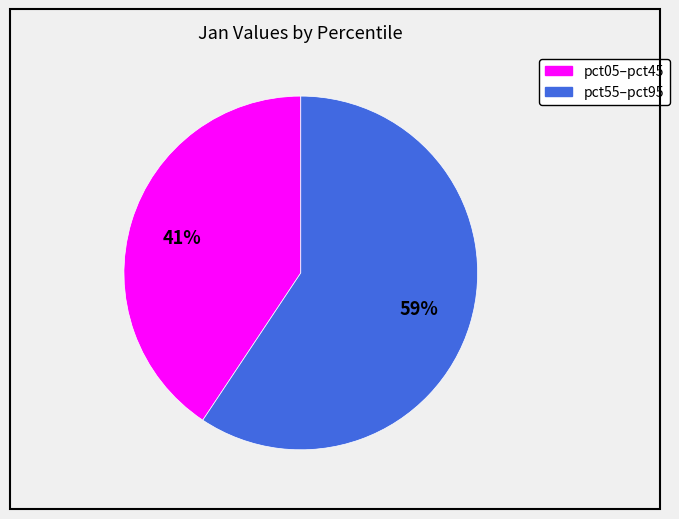

Is there a majority slice in this chart?

Yes